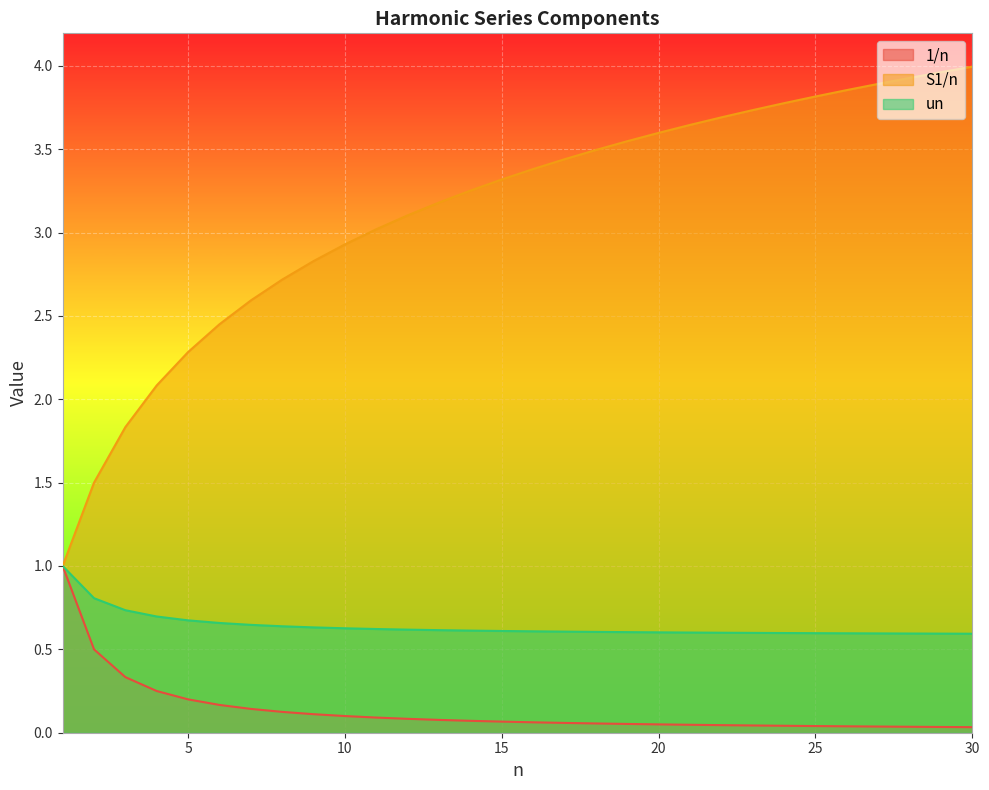

How many lines are shown in the chart?

3